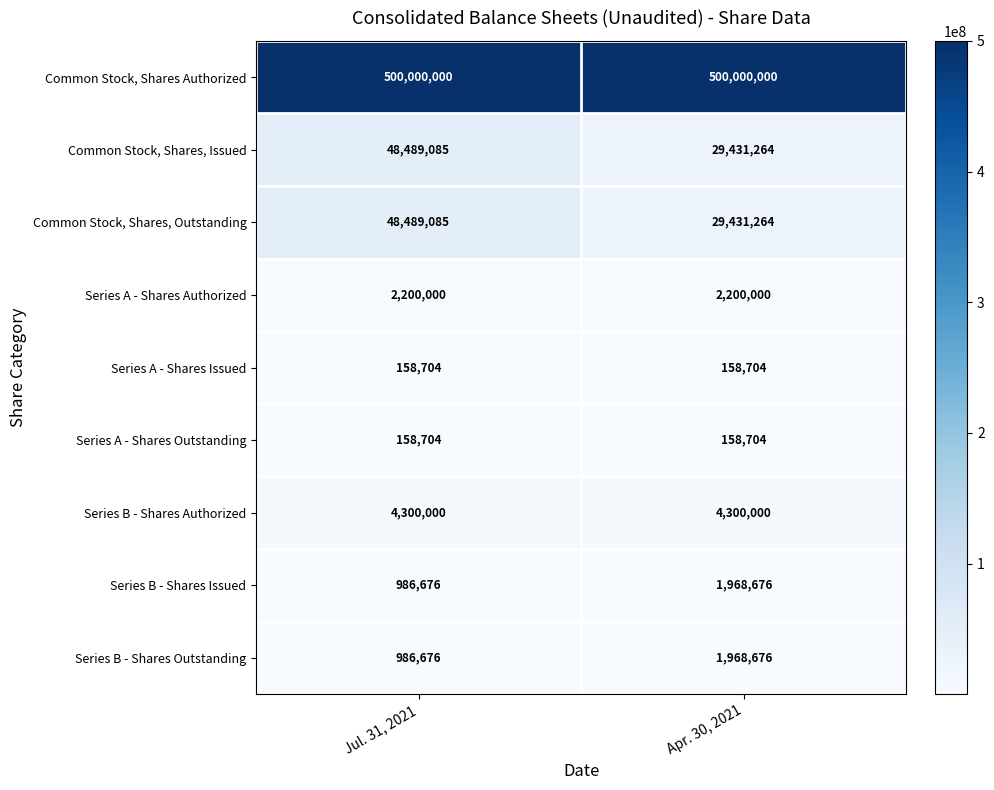

Reading left to right, list all the values displayed in this chart.

Common Stock, Shares Authorized: Jul. 31, 2021=500000000	Apr. 30, 2021=500000000
Common Stock, Shares, Issued: Jul. 31, 2021=48489085	Apr. 30, 2021=29431264
Common Stock, Shares, Outstanding: Jul. 31, 2021=48489085	Apr. 30, 2021=29431264
Series A - Shares Authorized: Jul. 31, 2021=2200000	Apr. 30, 2021=2200000
Series A - Shares Issued: Jul. 31, 2021=158704	Apr. 30, 2021=158704
Series A - Shares Outstanding: Jul. 31, 2021=158704	Apr. 30, 2021=158704
Series B - Shares Authorized: Jul. 31, 2021=4300000	Apr. 30, 2021=4300000
Series B - Shares Issued: Jul. 31, 2021=986676	Apr. 30, 2021=1968676
Series B - Shares Outstanding: Jul. 31, 2021=986676	Apr. 30, 2021=1968676